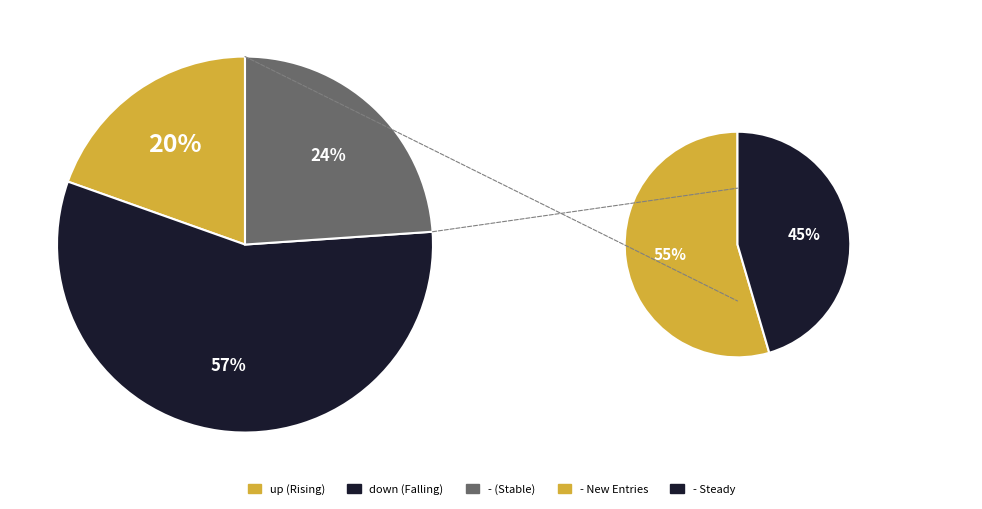

Is - the majority of the pie?

No